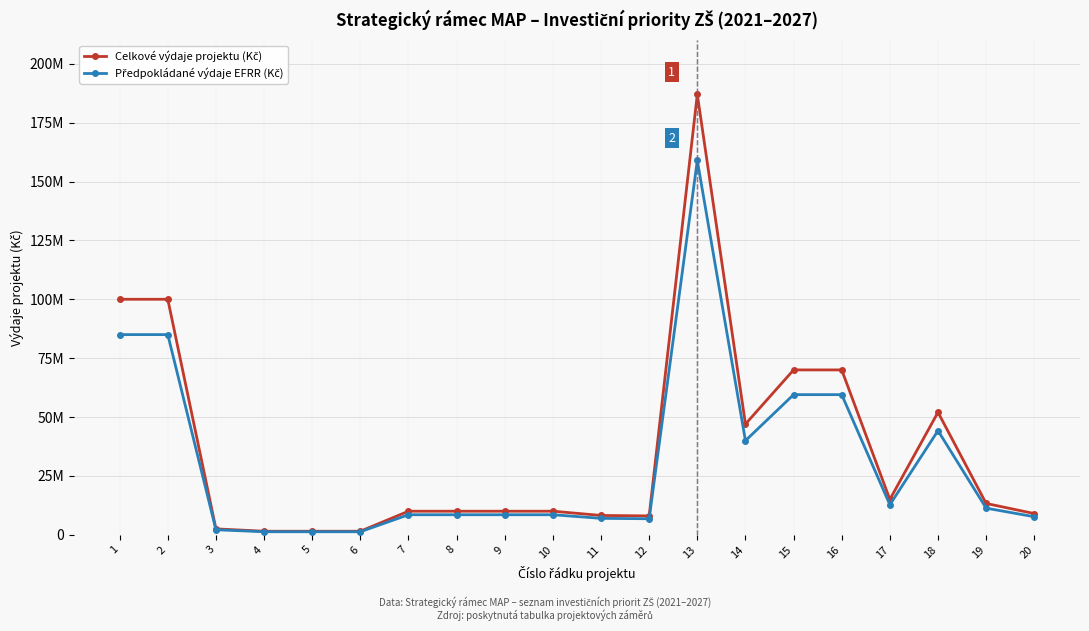

Where is the first local maximum for Celkové výdaje projektu (Kč)?

13